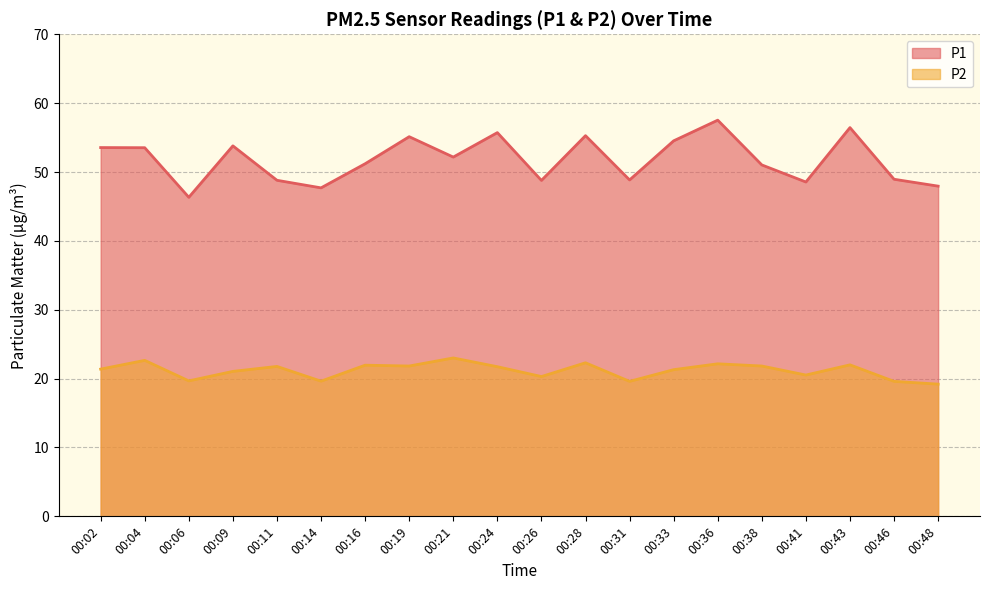

List the labels in order of P2 value, largest first.

00:21, 00:04, 00:28, 00:36, 00:43, 00:16, 00:19, 00:38, 00:11, 00:24, 00:02, 00:33, 00:09, 00:41, 00:26, 00:06, 00:14, 00:31, 00:46, 00:48